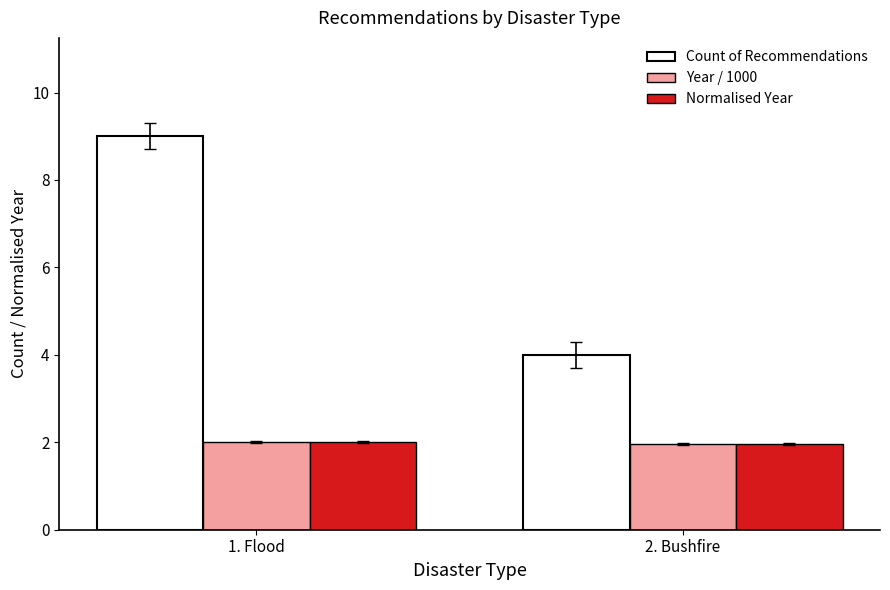

What is the sum of the Count of Recommendations values at 1. Flood and 2. Bushfire?

13.0